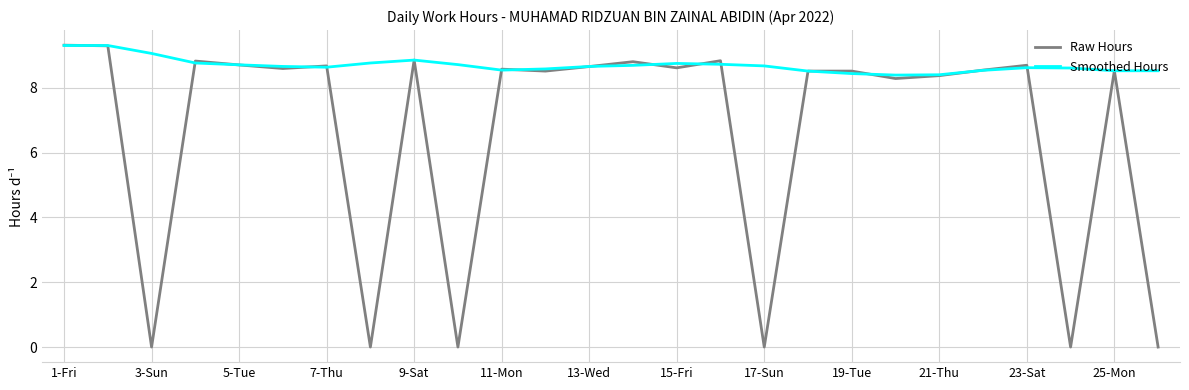

Which series has the widest spread of values?

Raw Hours